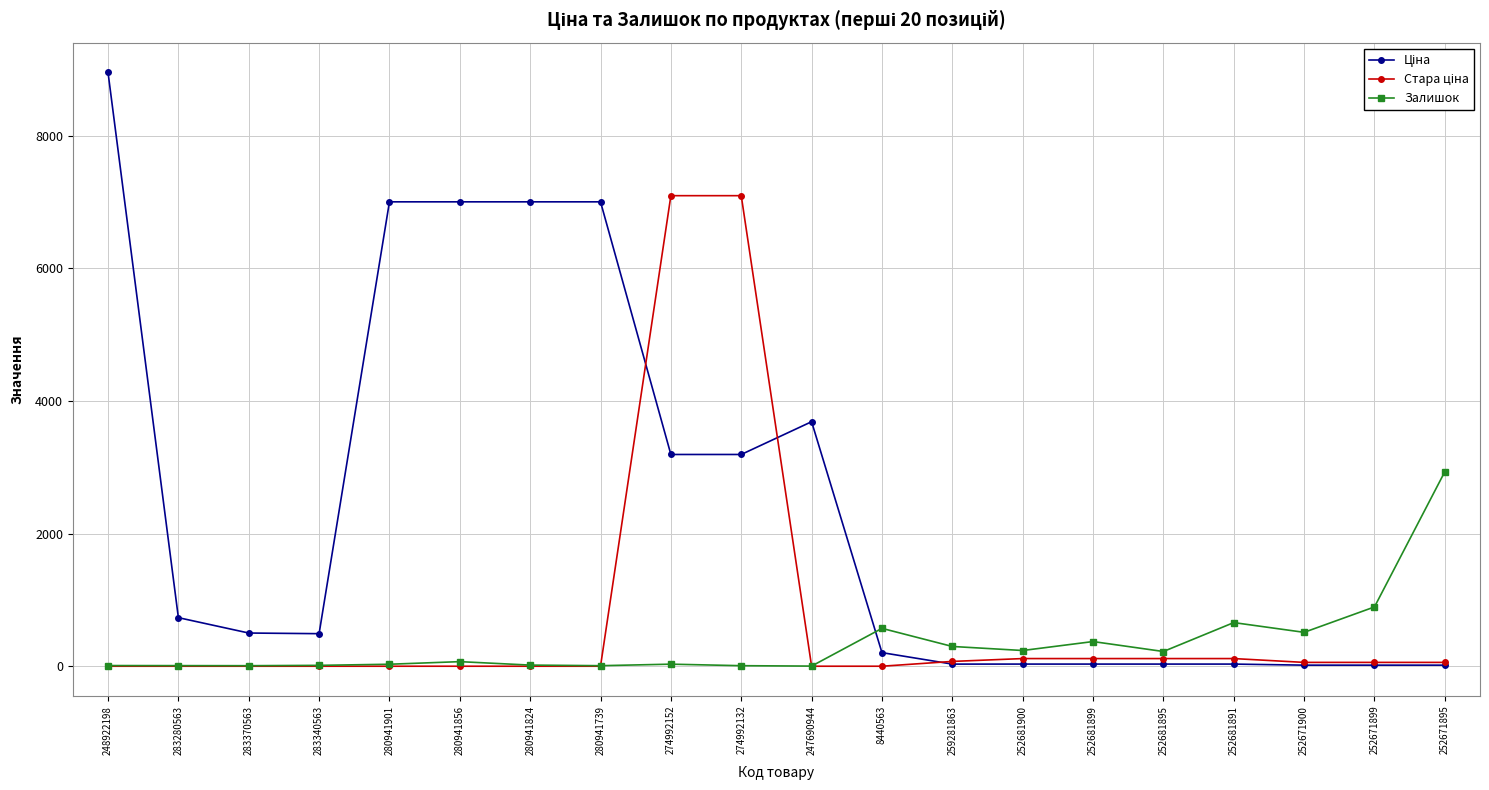

How many values in the Залишок series are below 69?

10